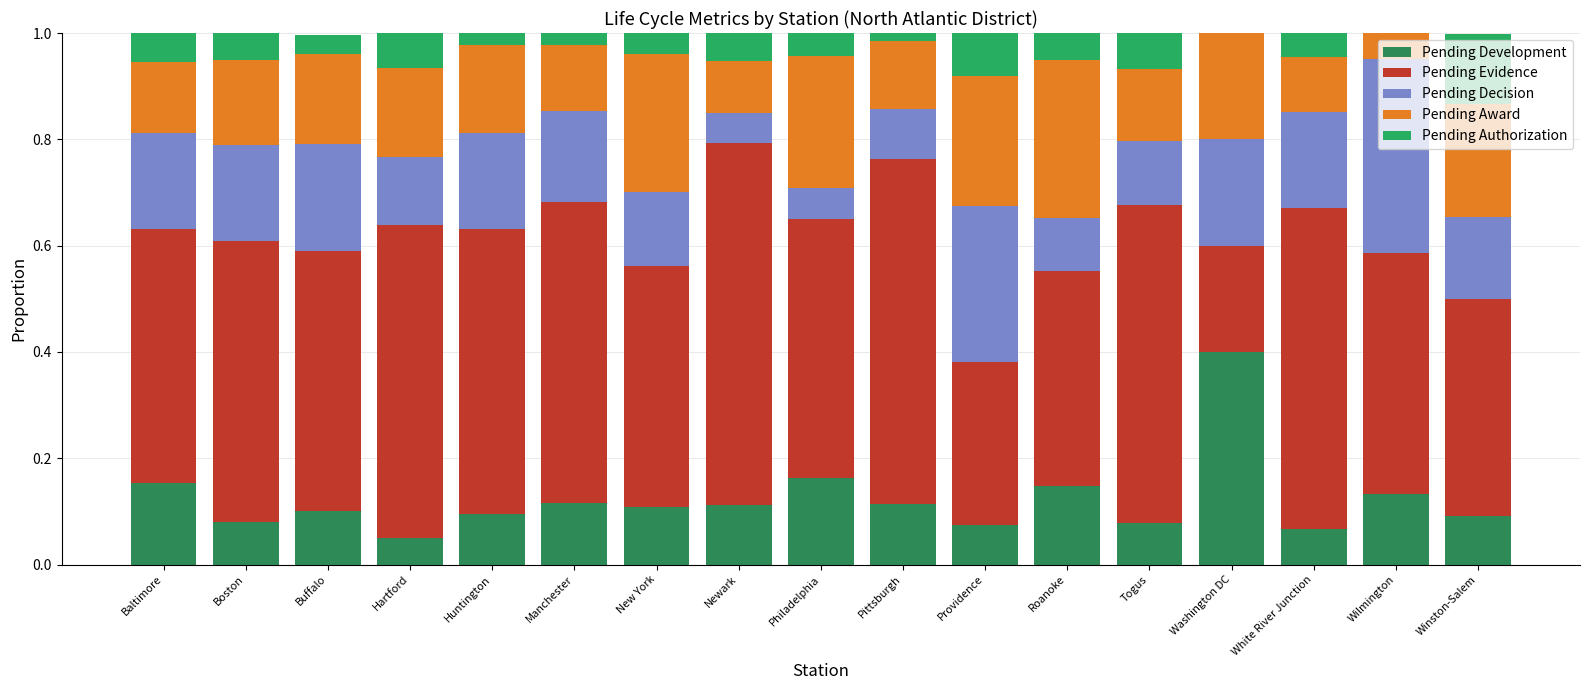

Does the chart contain stacked bars?

Yes